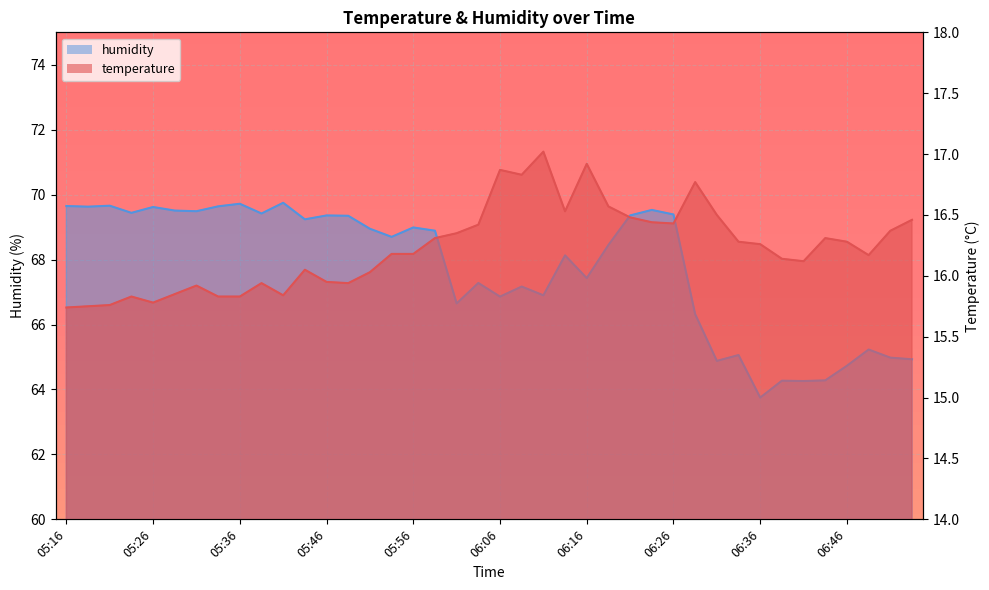

Rank the categories by temperature value from lowest to highest.

05:16, 05:19, 05:21, 05:26, 05:23, 05:33, 05:36, 05:41, 05:28, 05:31, 05:38, 05:48, 05:46, 05:51, 05:43, 06:41, 06:39, 06:49, 05:53, 05:56, 06:36, 06:34, 06:46, 05:58, 06:44, 06:01, 06:51, 06:03, 06:26, 06:23, 06:54, 06:21, 06:31, 06:13, 06:18, 06:28, 06:08, 06:06, 06:16, 06:11